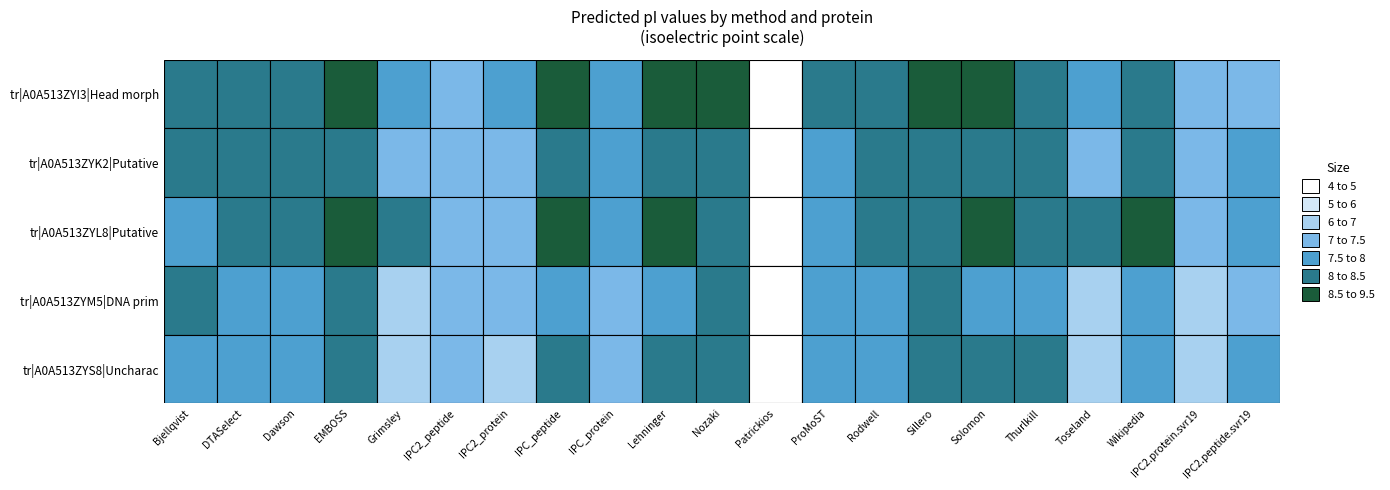

Between 2 and 18, which series saw the biggest shift?

tr|A0A513ZYL8